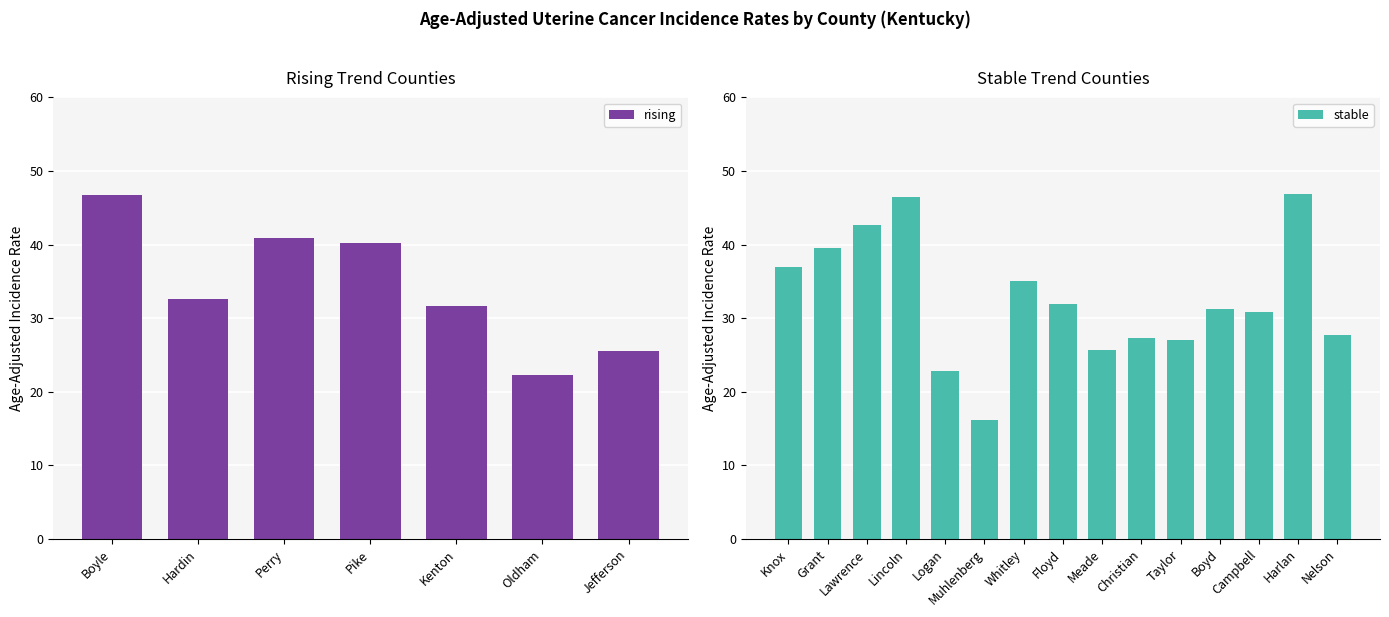

At which category does the chart reach its minimum across all series?

Oldham